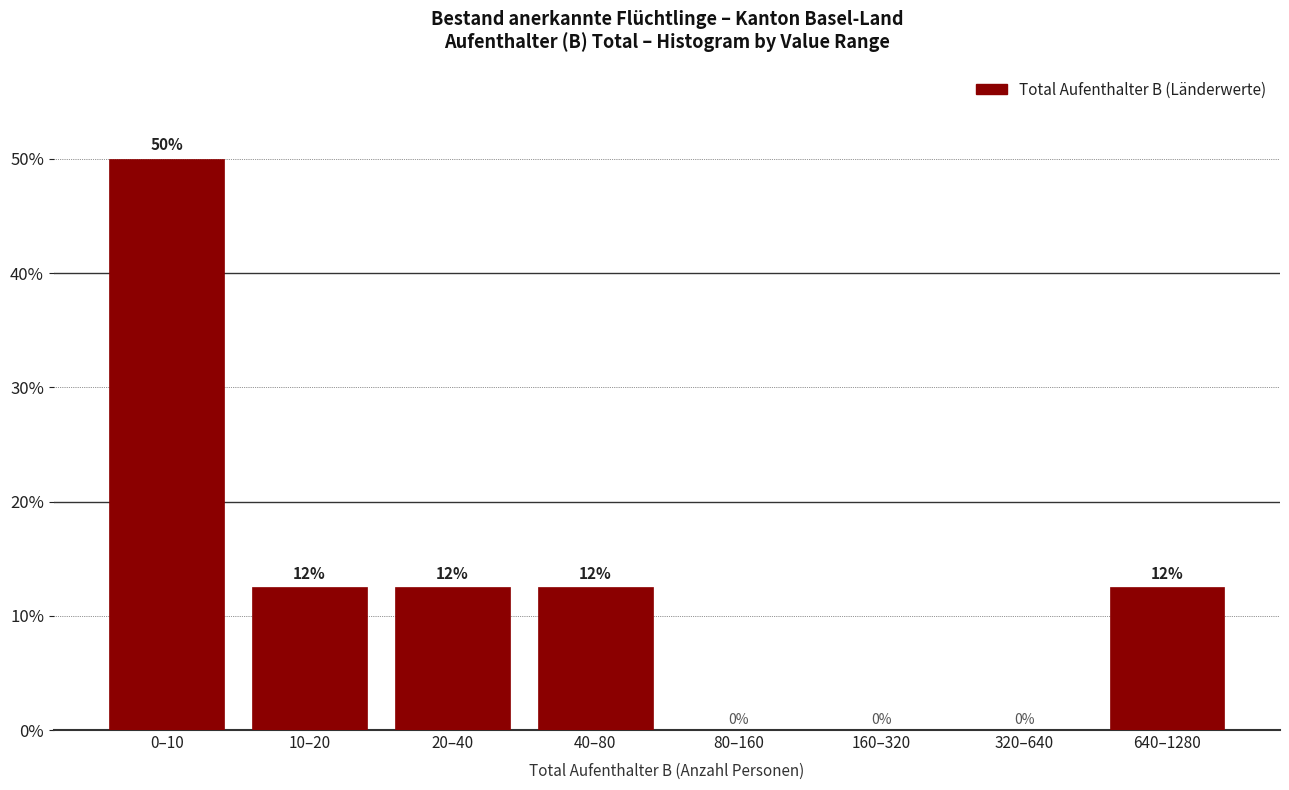

Is it true that the value at 640–1280 is 18.2?

False